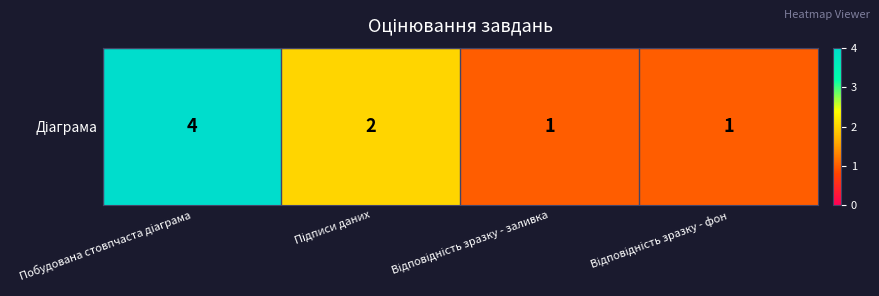

Rank the categories by value from highest to lowest.

Побудована стовпчаста діаграма, Підписи даних, Відповідність зразку - заливка, Відповідність зразку - фон